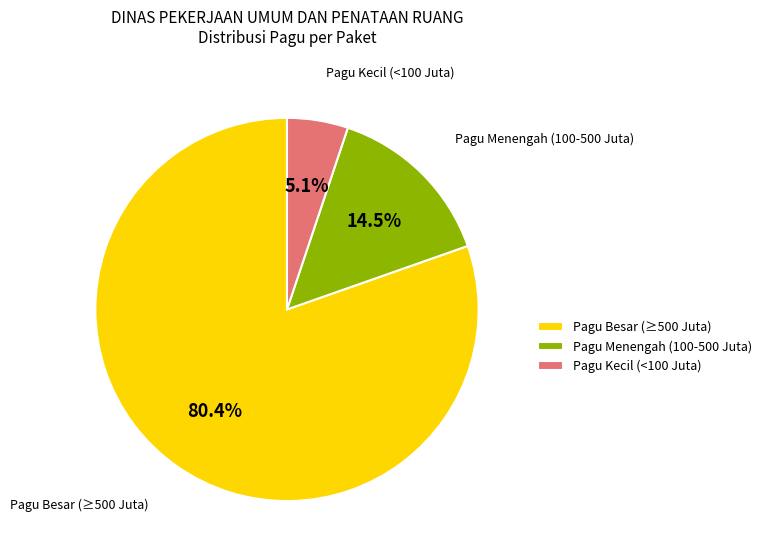

Which category has the biggest portion of the pie?

Pagu Besar (≥500 Juta)